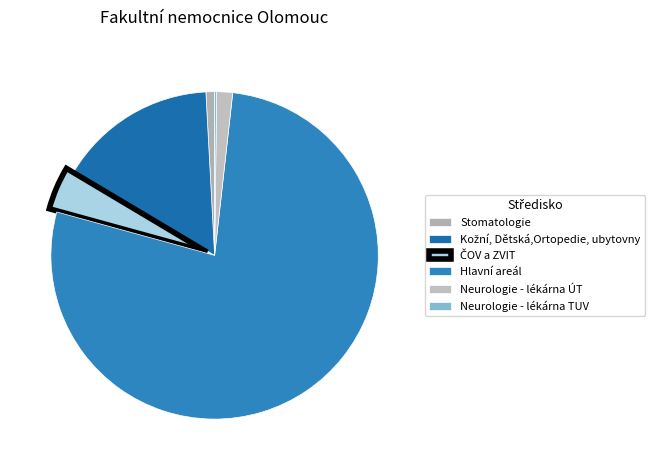

Rank the categories by value from lowest to highest.

Neurologie - lékárna TUV, Stomatologie, Neurologie - lékárna ÚT, ČOV a ZVIT, Kožní, Dětská,Ortopedie, ubytovny, Hlavní areál